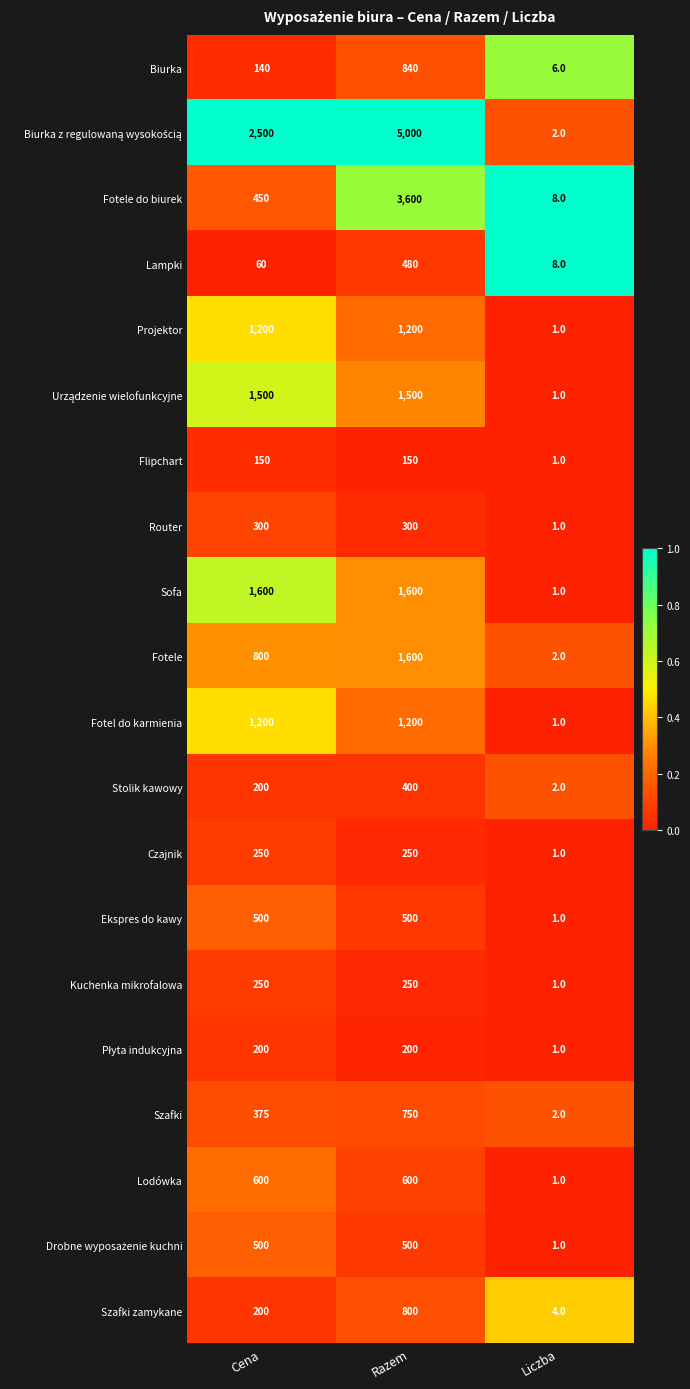

What is the total value across all series at Razem?

21720